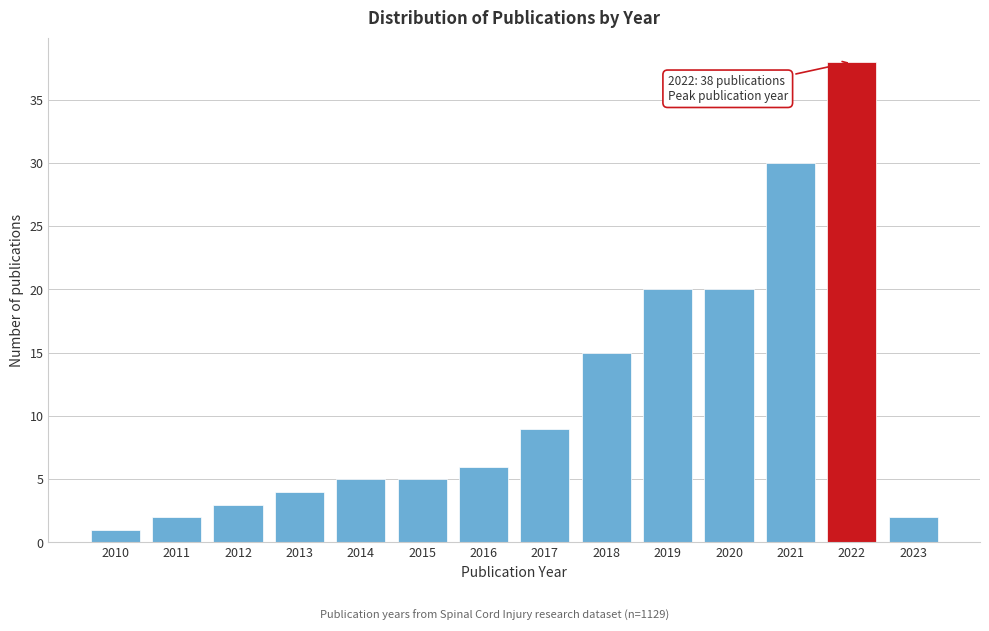

Reading left to right, extract all data points from this chart.

2010=1	2011=2	2012=3	2013=4	2014=5	2015=5	2016=6	2017=9	2018=15	2019=20	2020=20	2021=30	2022=38	2023=2